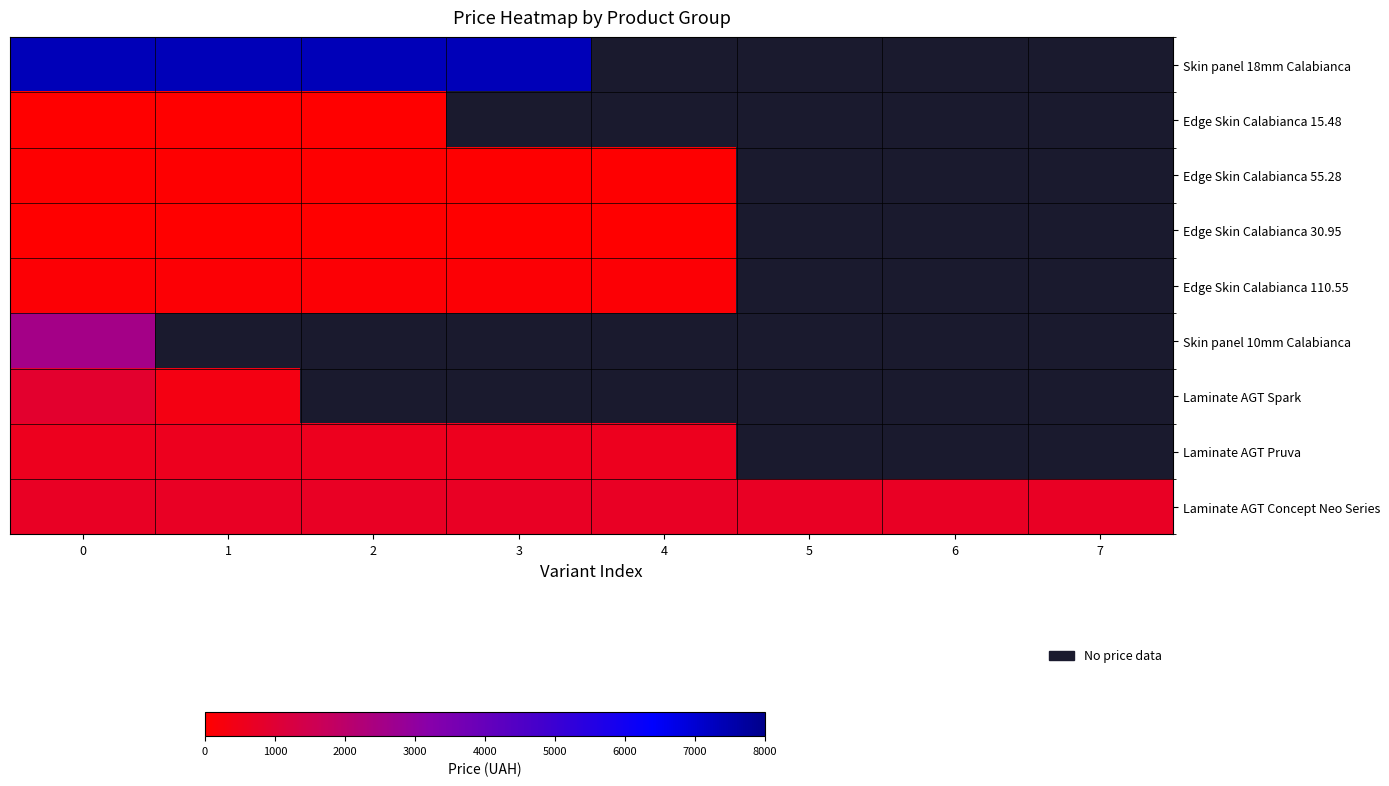

The value of Edge Skin Calabianca 30.95 at 3 is 11.0. True or false?

False